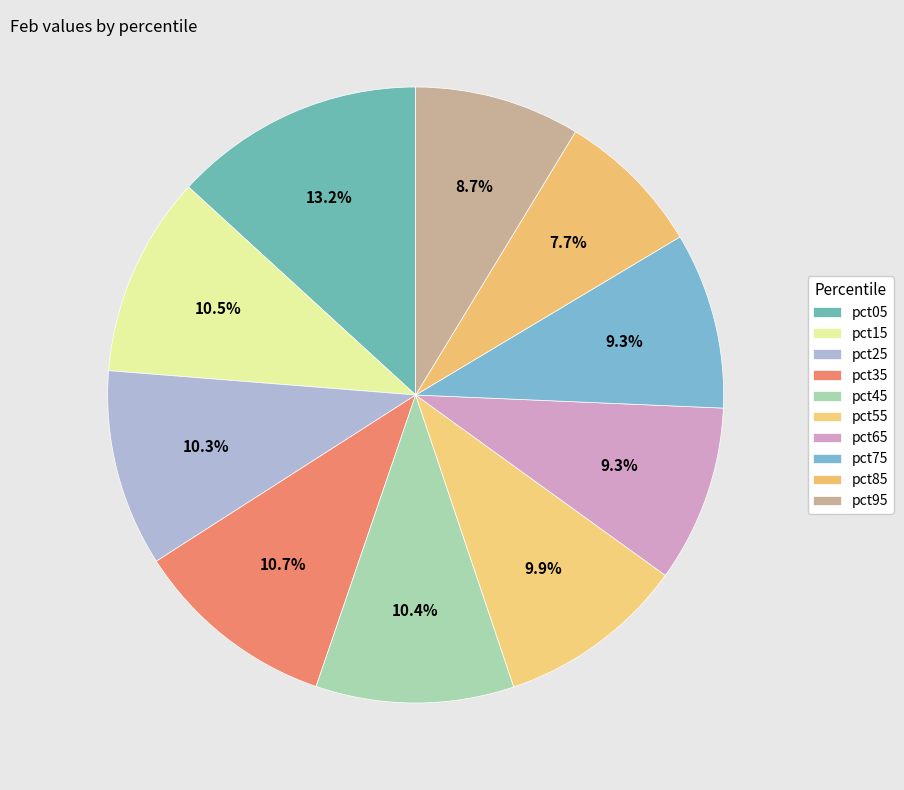

Which slice is the smallest?

pct85